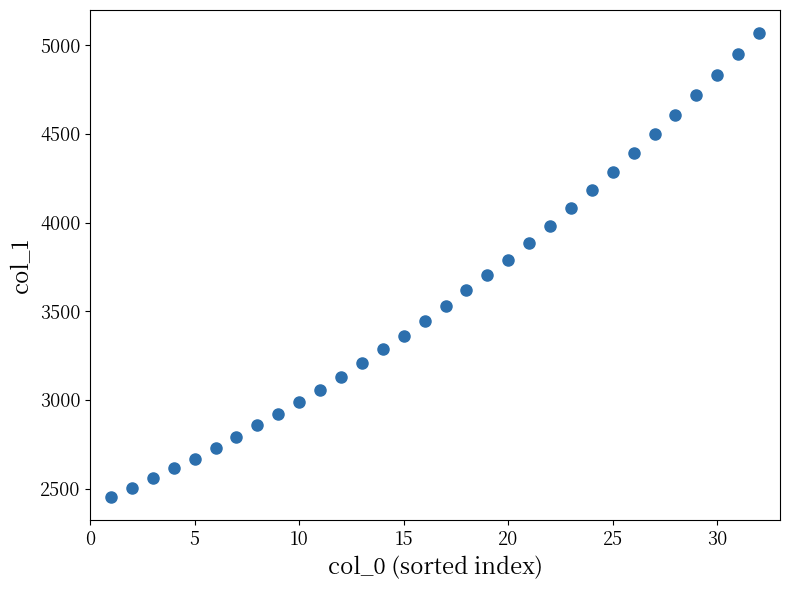

What is the range of Y values (max minus min)?

2615.3